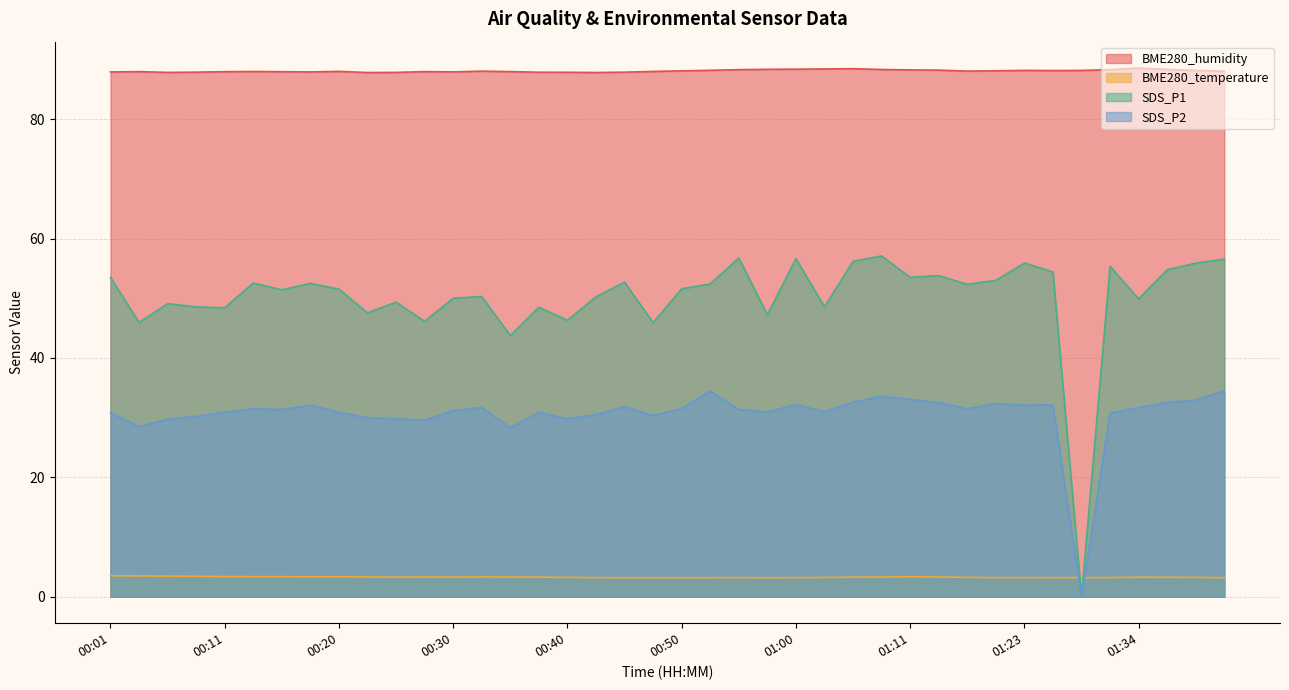

At how many categories does at least one series exceed 13?

40